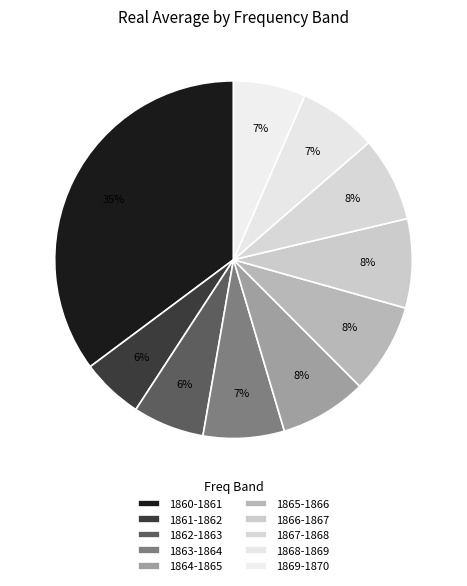

How many segments does this pie chart have?

10